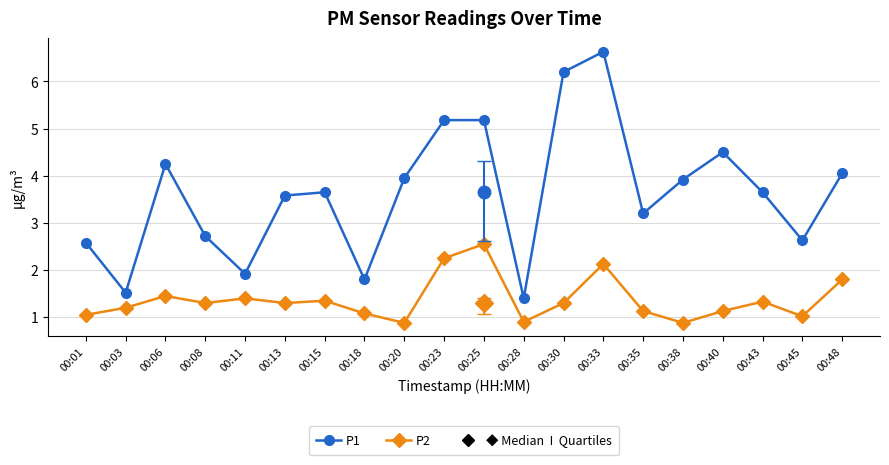

Which series has the largest range (max minus min)?

P1